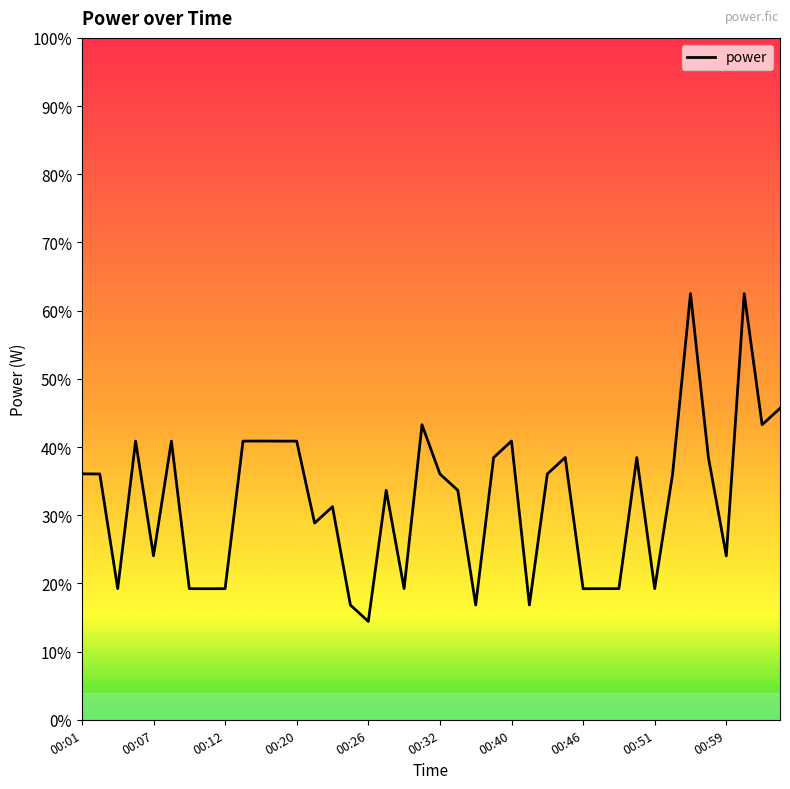

What is the greatest value displayed?

62.5